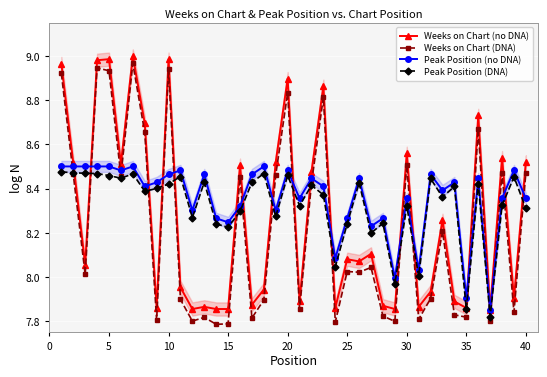

What is the average value of the Weeks on Chart (DNA) series?

8.2